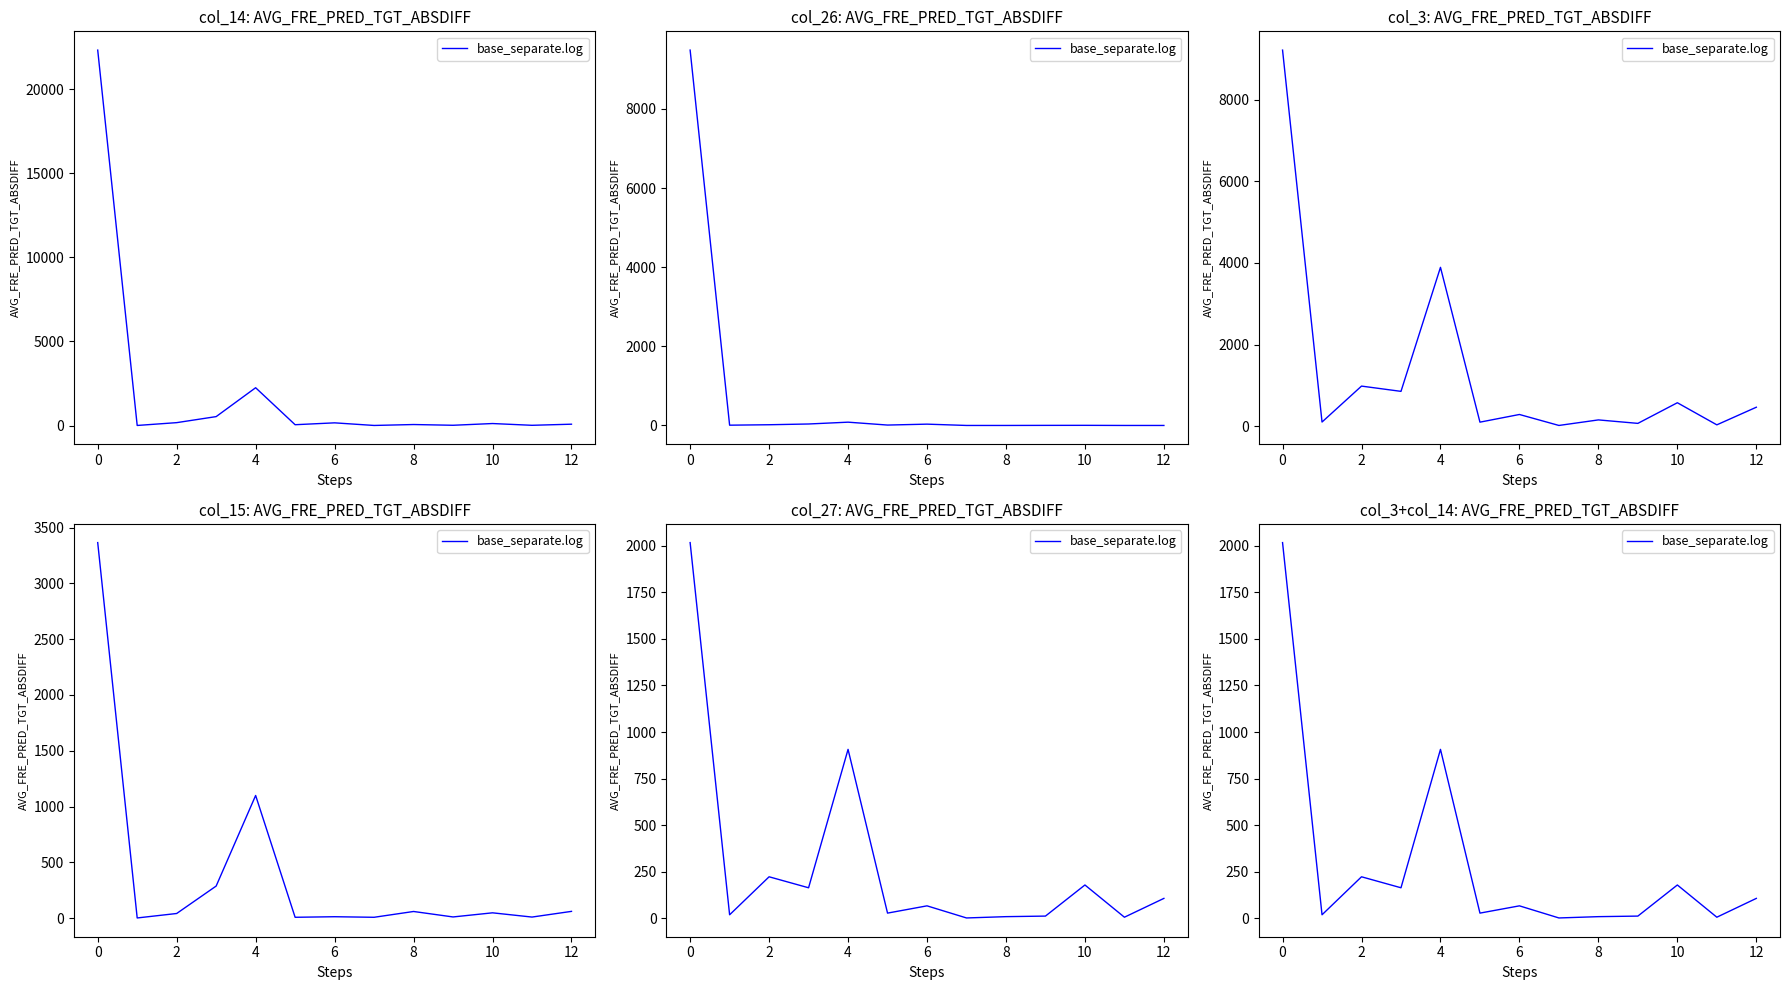

Where is the first local maximum?

2